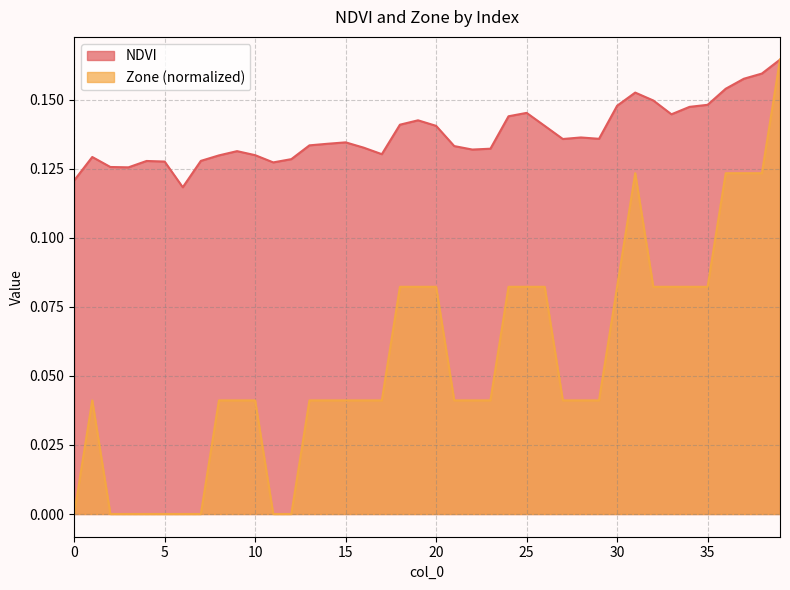

How many data points does each series have?

40